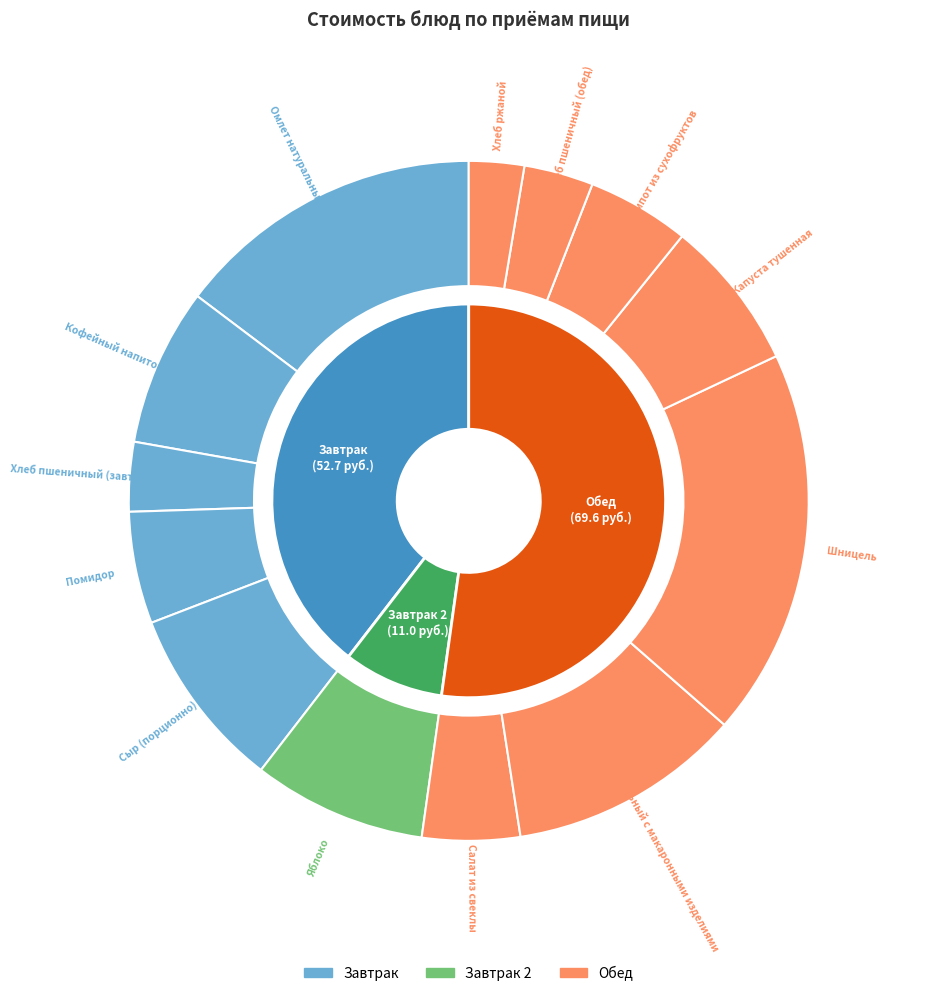

True or false: Капуста тушенная accounts for 7% of the total.

True